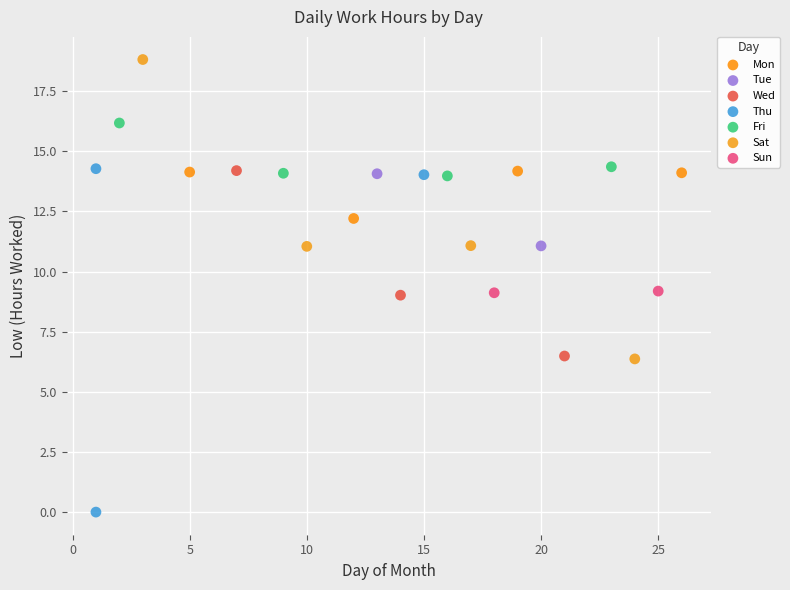

Which series has the largest Y range (max minus min)?

Thu